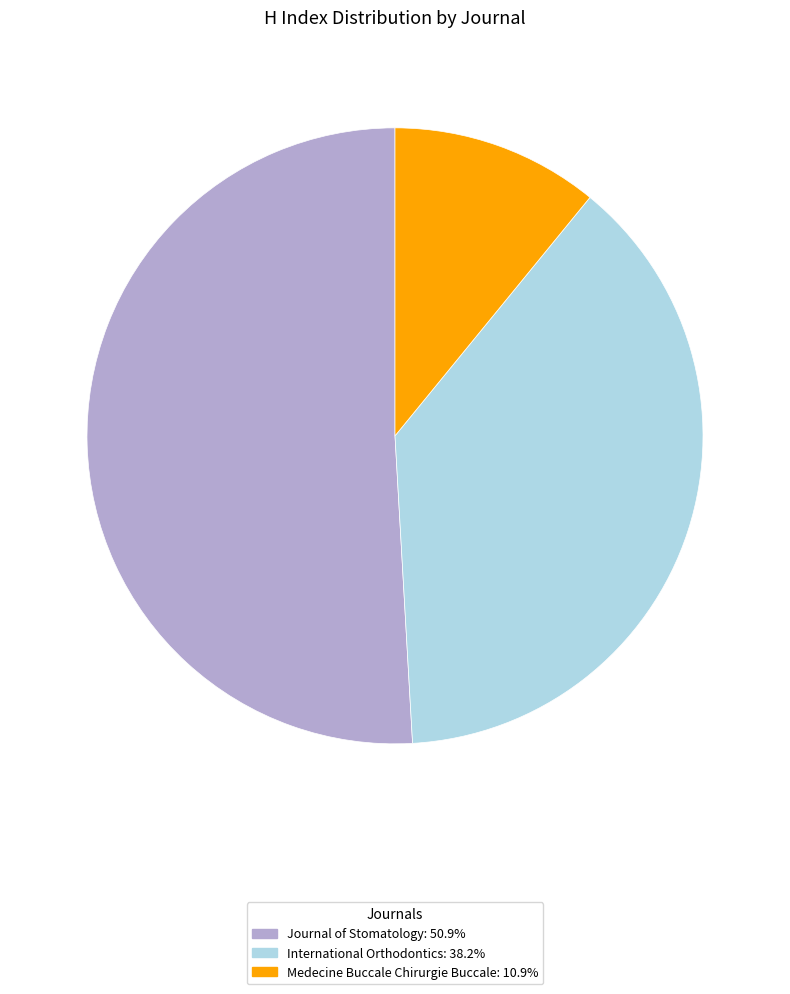

Does any single category account for the majority?

Yes